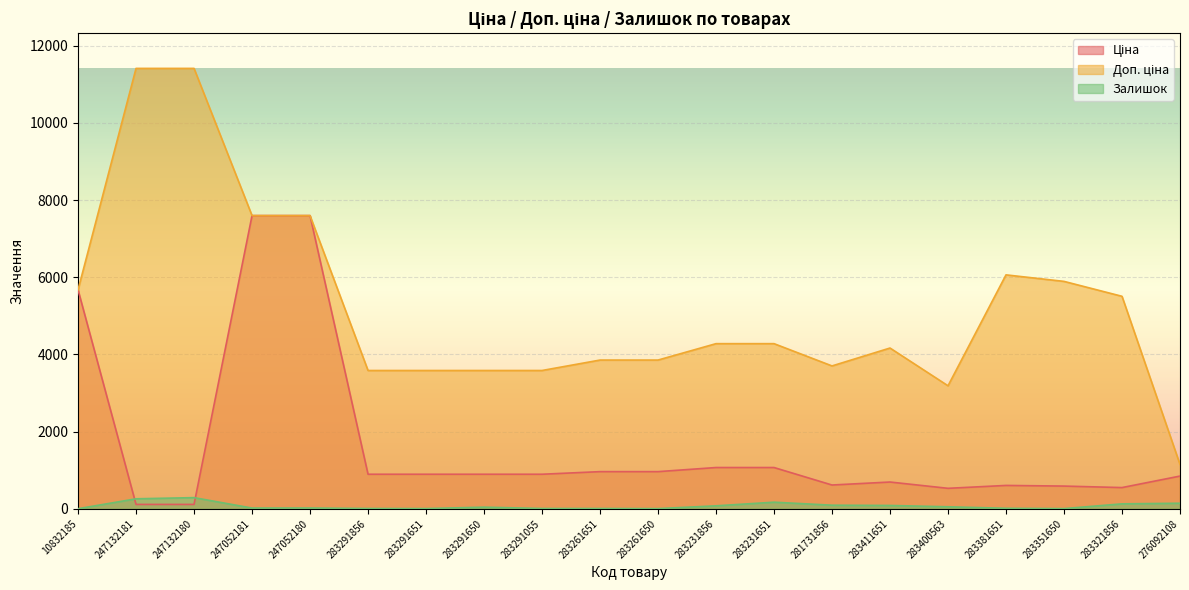

Reading left to right, what are all the values shown in this chart?

Ціна: 5673.8	114.1	114.1	7596.5	7596.5	895.9	895.9	895.9	895.9	963.5	963.5	1069.8	1069.8	617.0	694.3	531.3	606.1	589.2	550.6	848.4
Доп. ціна: 5673.8	11410.0	11410.0	7596.5	7596.5	3583.6	3583.6	3583.6	3583.6	3854.0	3854.0	4279.1	4279.1	3701.9	4165.6	3187.6	6061.2	5892.2	5505.8	1149.7
Залишок: 3.0	260.0	290.0	20.0	21.0	9.0	7.0	43.0	9.0	9.0	6.0	78.0	172.0	94.0	87.0	53.0	14.0	6.0	129.0	145.0